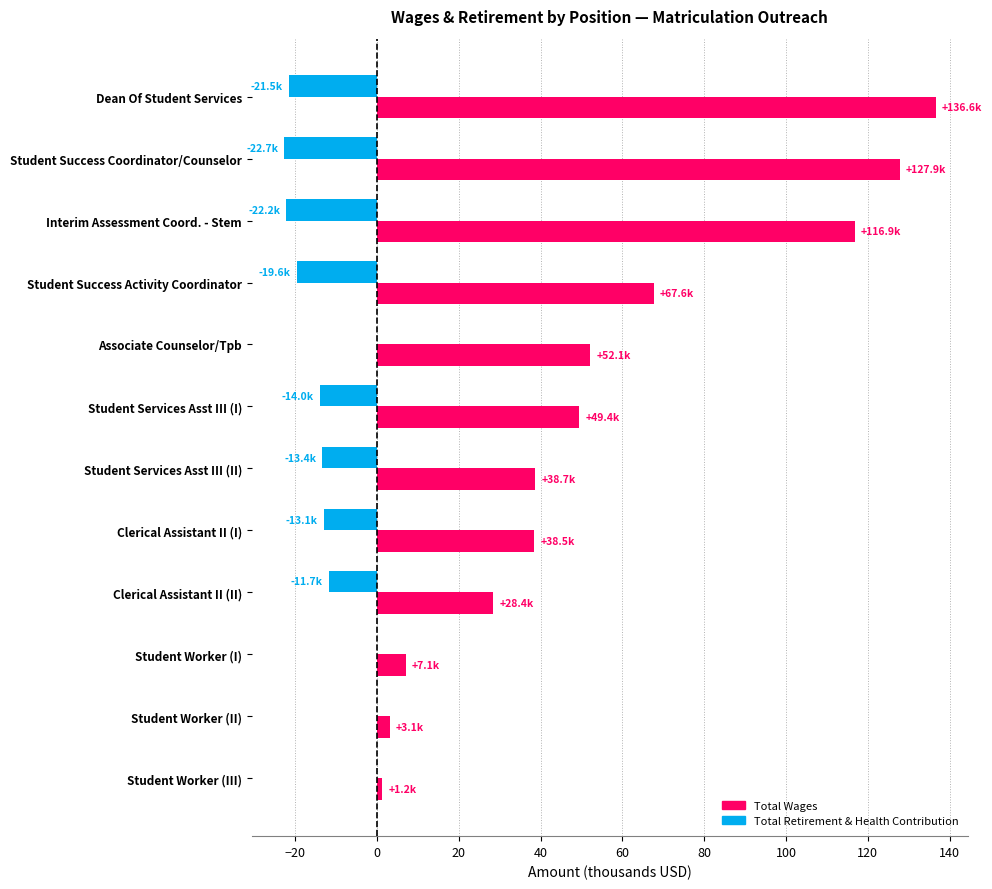

Which series changed the most between Clerical Assistant II (I) and Student Worker (I)?

Total Wages